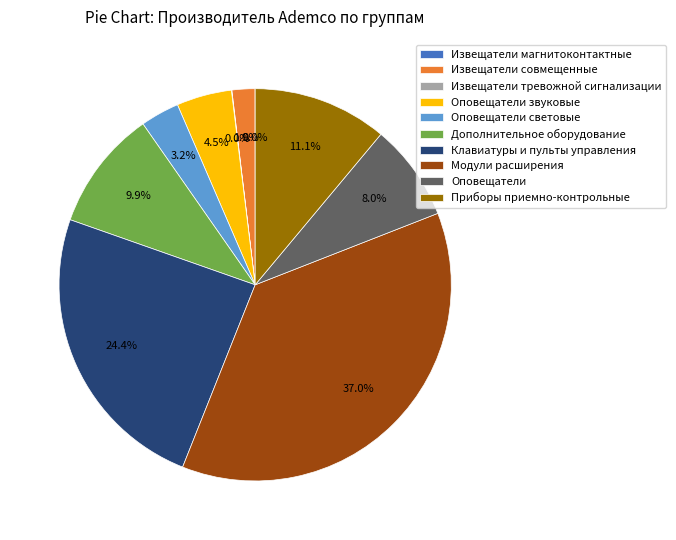

How much of the chart is everything except Оповещатели?

92.0%